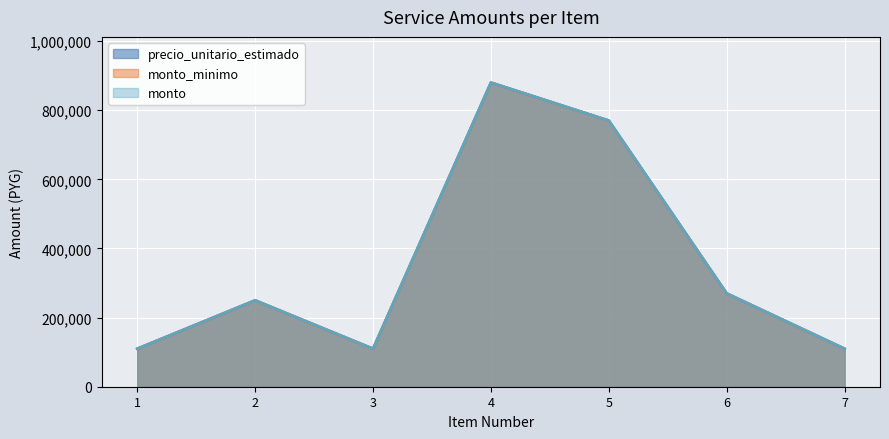

Reading right to left, extract all data points from this chart.

precio_unitario_estimado: 110000	270000	770000	880000	110000	250000	110000
monto_minimo: 110000	270000	770000	880000	110000	250000	110000
monto: 110000	270000	770000	880000	110000	250000	110000